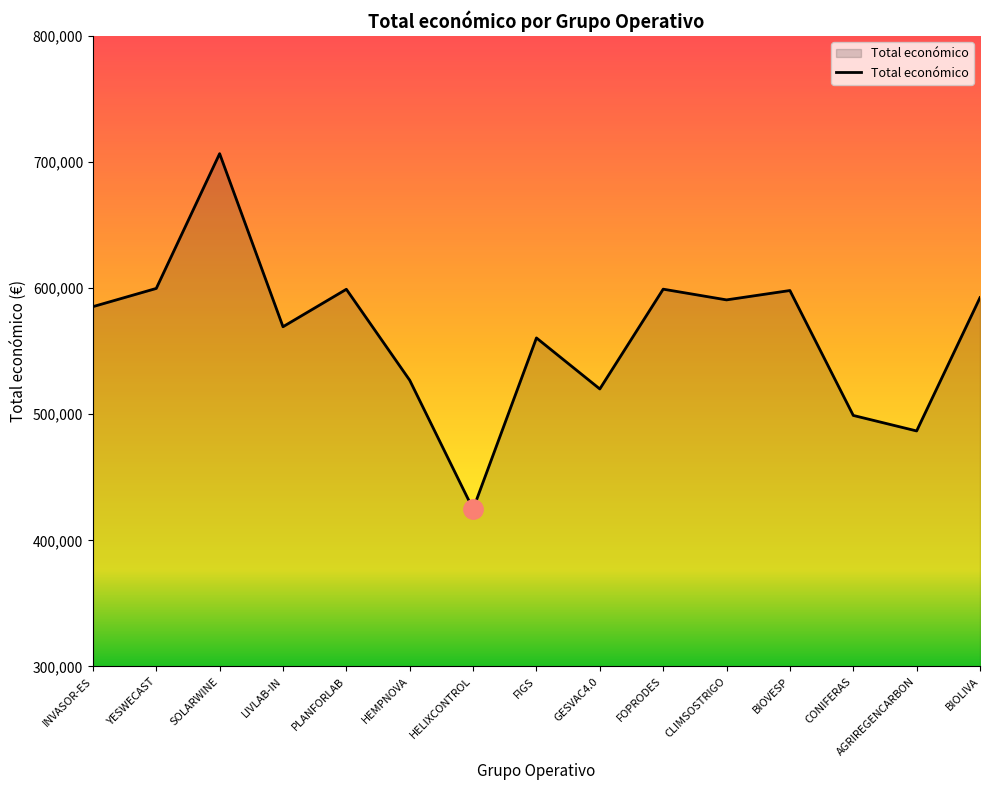

What position from the left is AGRIREGENCARBON?

14